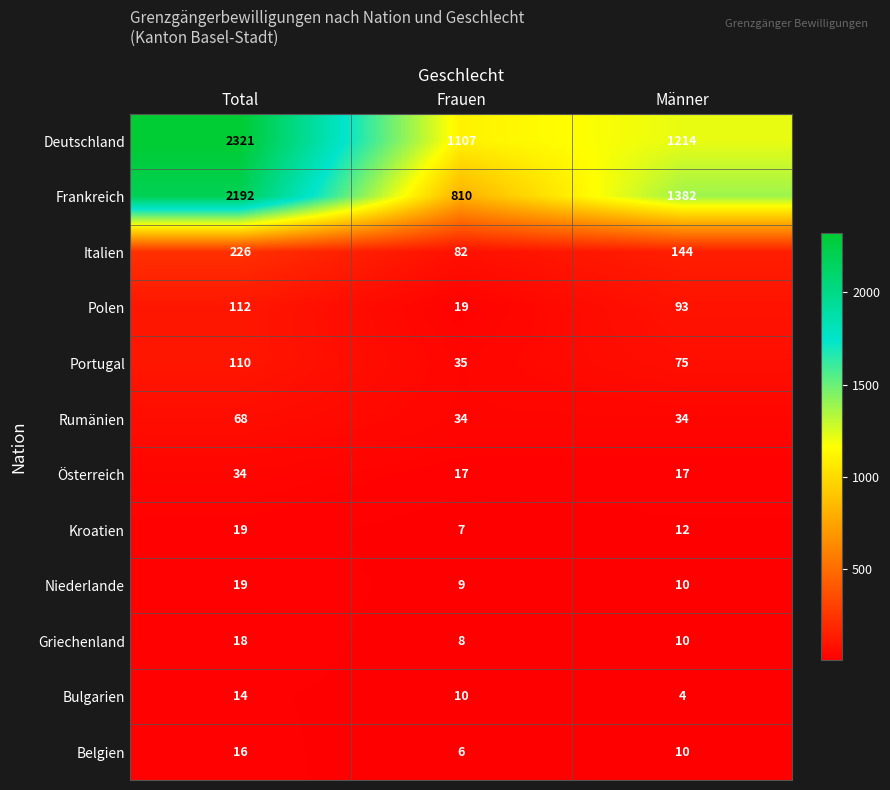

True or false: Rumänien has a value of 60 at Frauen.

False